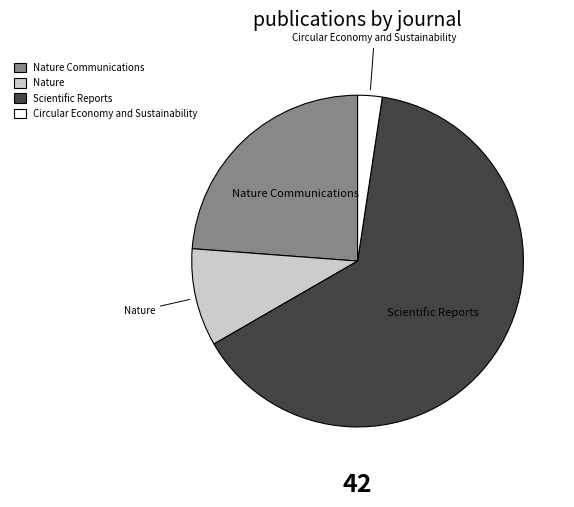

Which category has the smallest portion of the pie?

Circular Economy and Sustainability